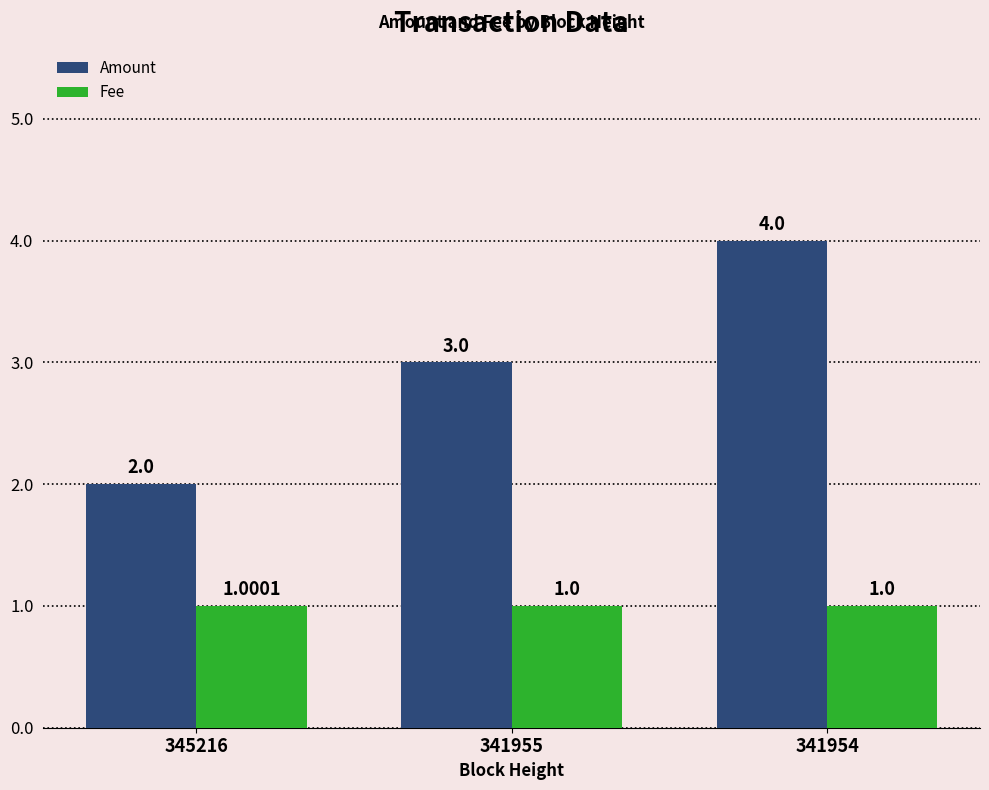

At 345216, list the series in order from smallest to largest.

Fee, Amount